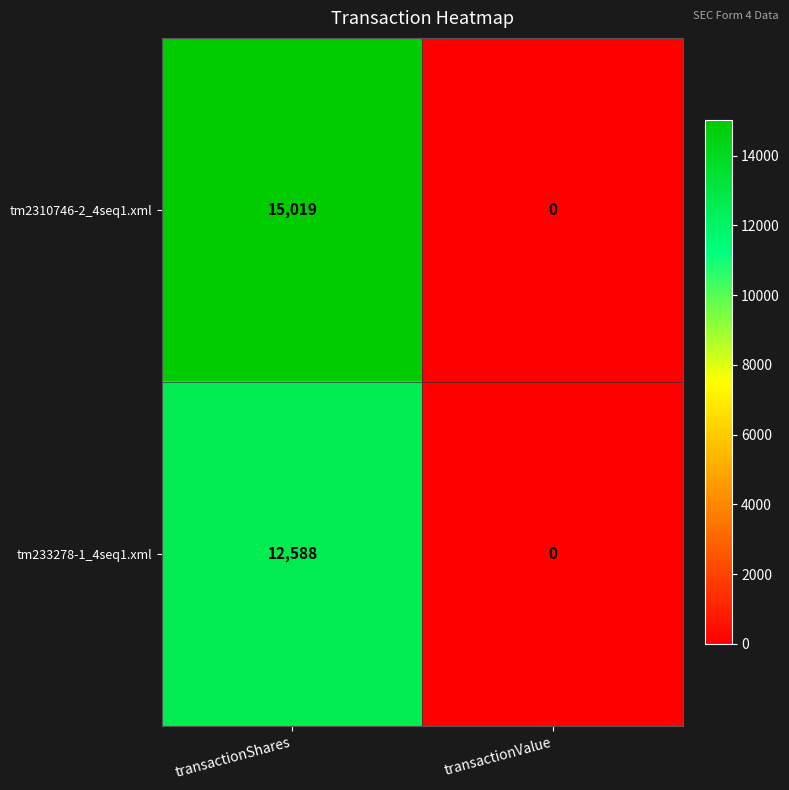

Which series has the largest range (max minus min)?

tm2310746-2_4seq1.xml